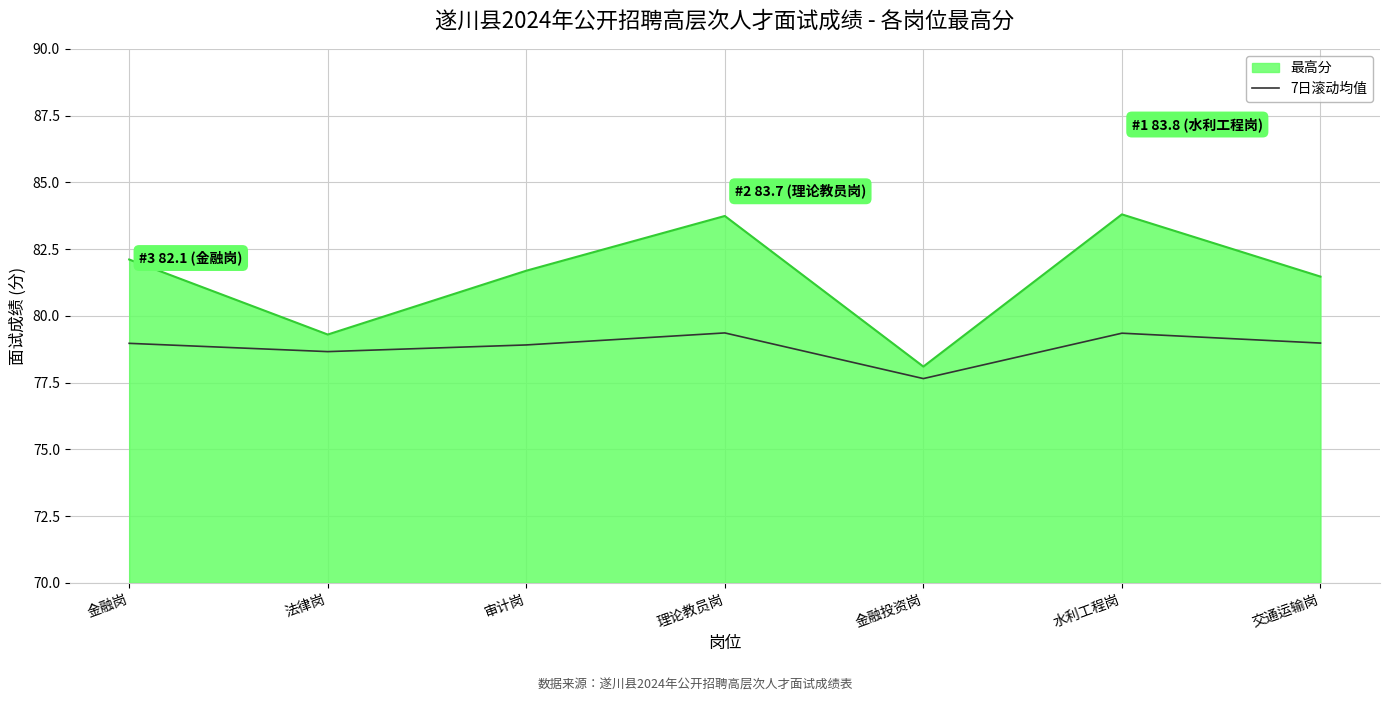

What is the minimum value shown in the chart?

77.7